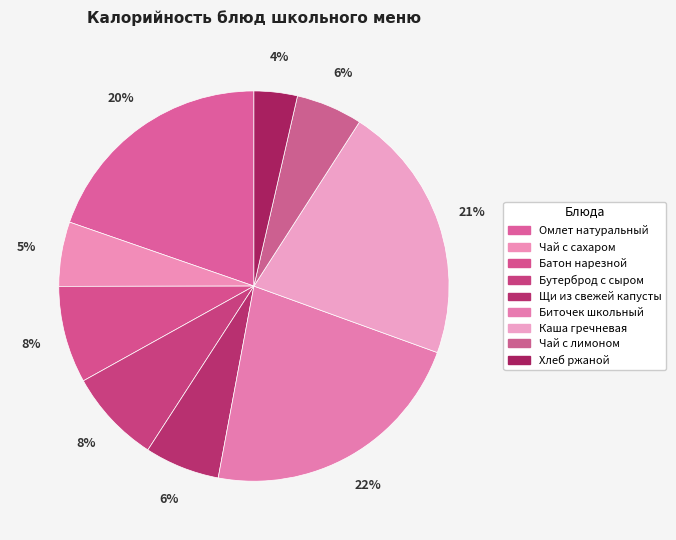

The Чай с лимоном slice represents 6% of the pie. True or false?

True